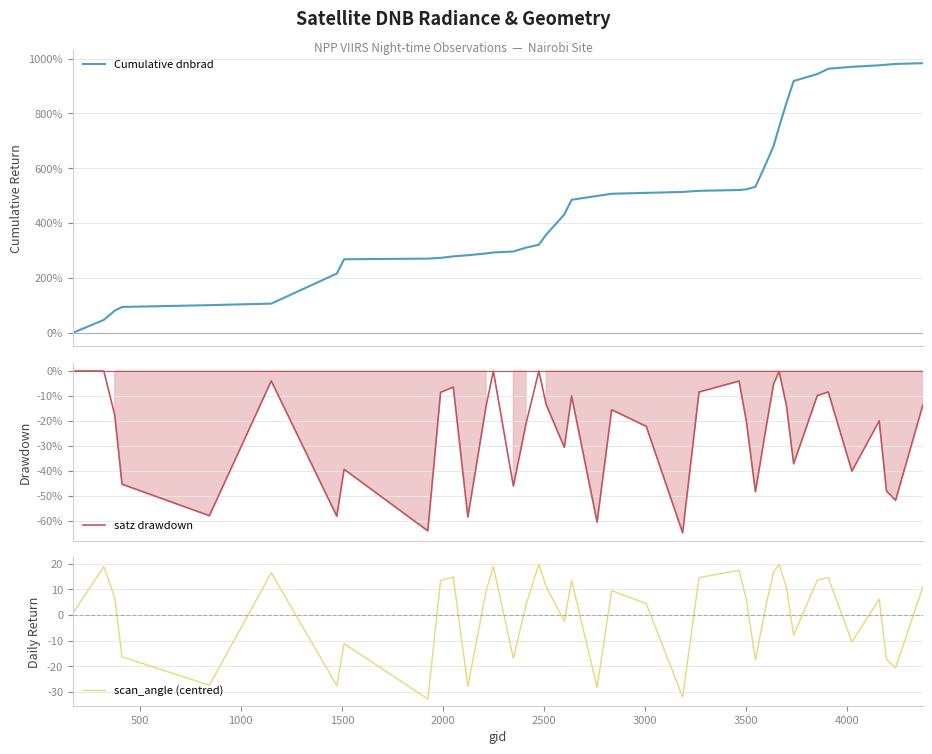

What is the highest value of the Cumulative dnbrad series?

983.0